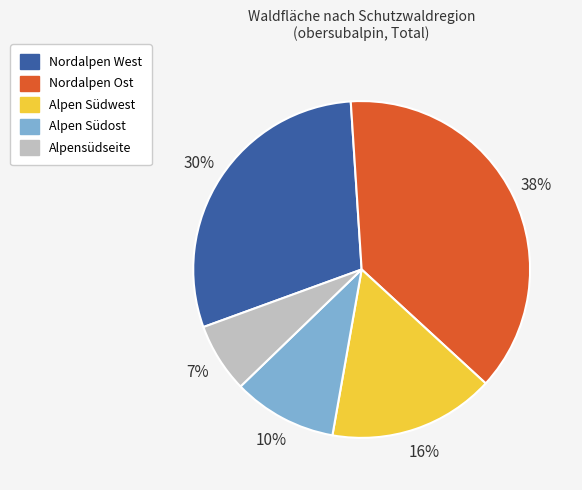

What is the smallest slice in the pie chart?

Alpensüdseite